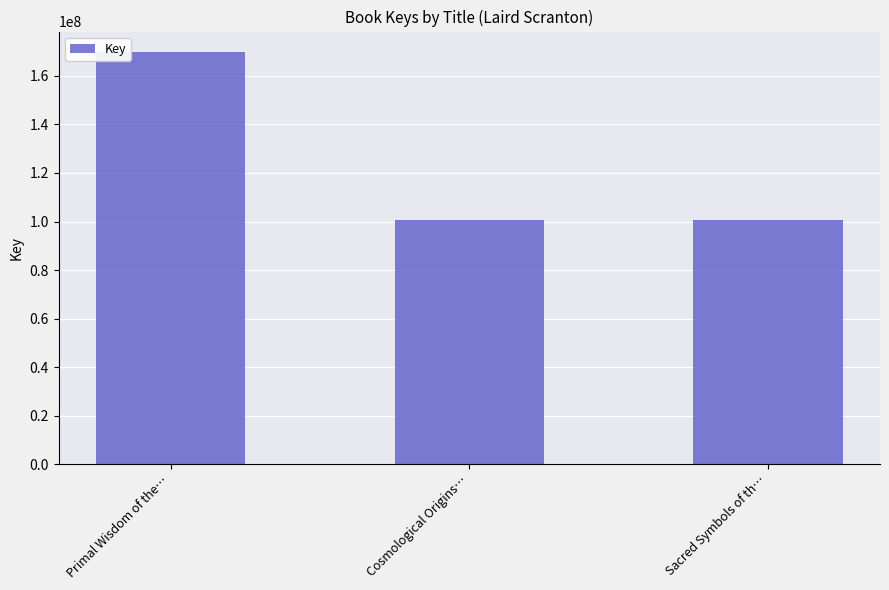

What is the ratio of the value at Cosmological Origins… to the value at Primal Wisdom of the…?

0.6